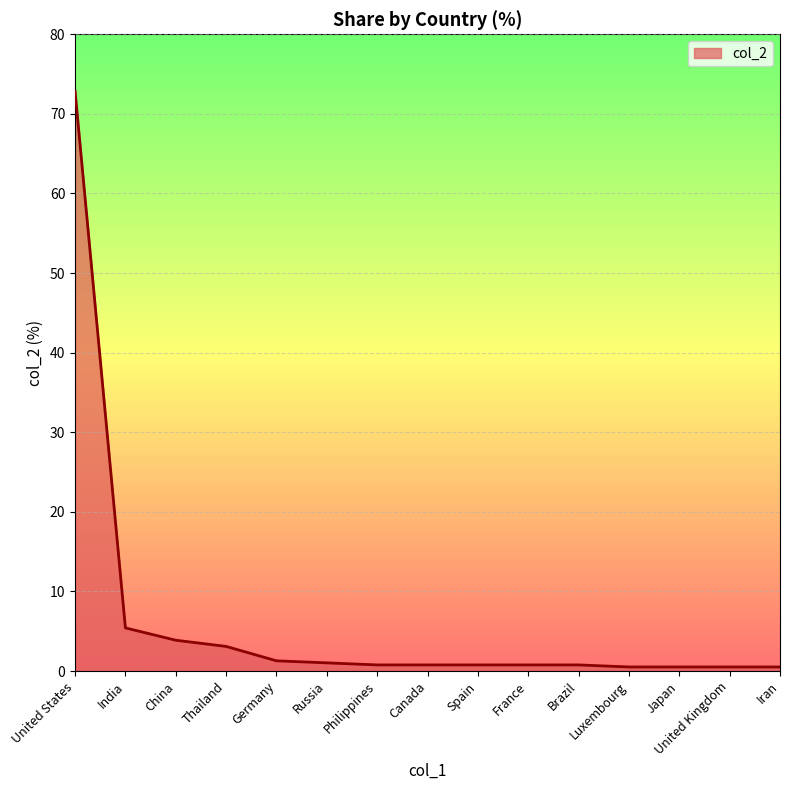

Which label corresponds to the largest value in the chart?

United States